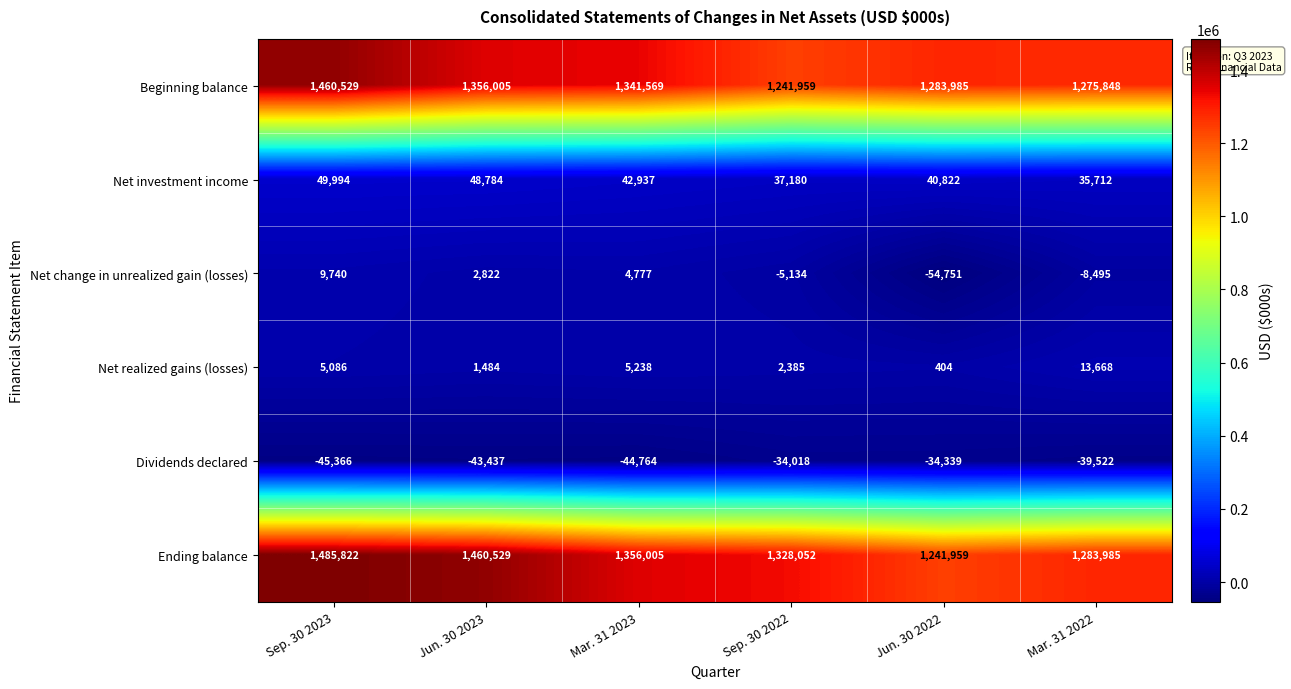

Which series has the largest range (max minus min)?

Ending balance